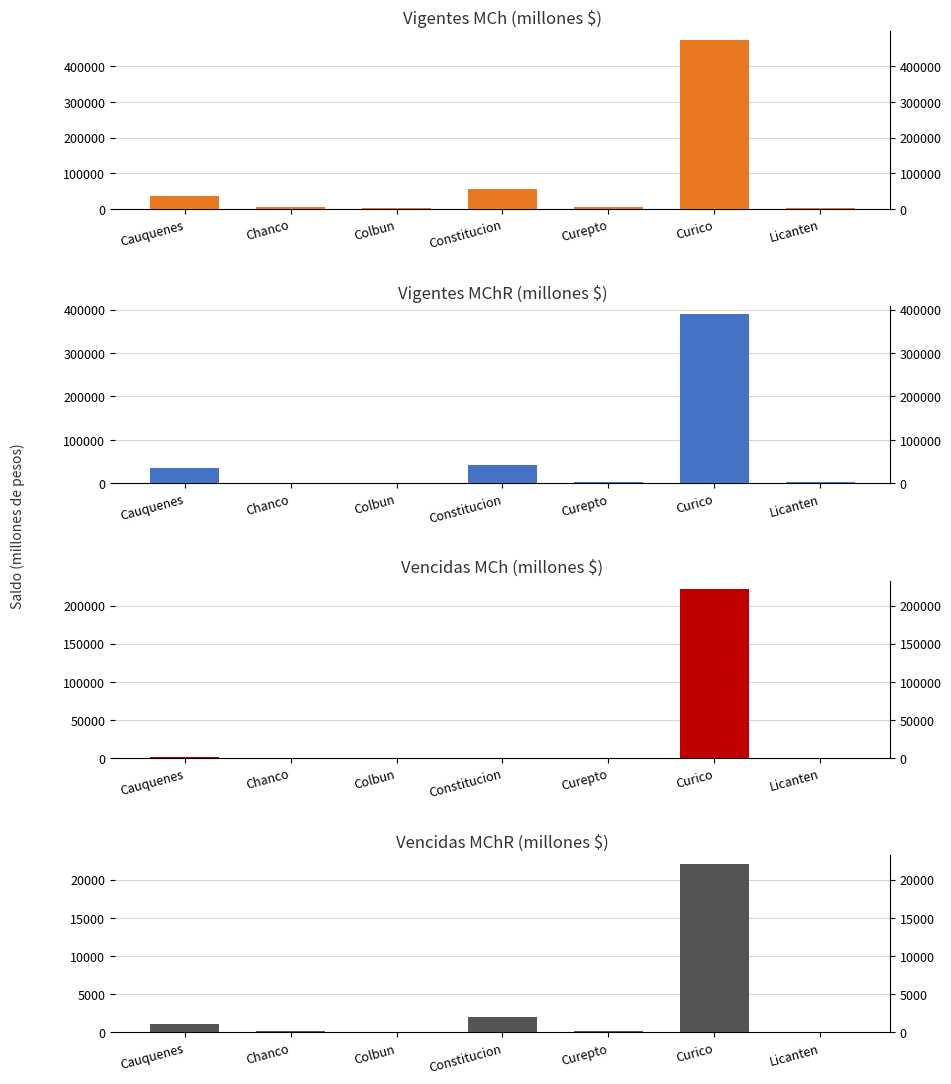

What is the approximate value of Vencidas MChR at Colbun?

39.6